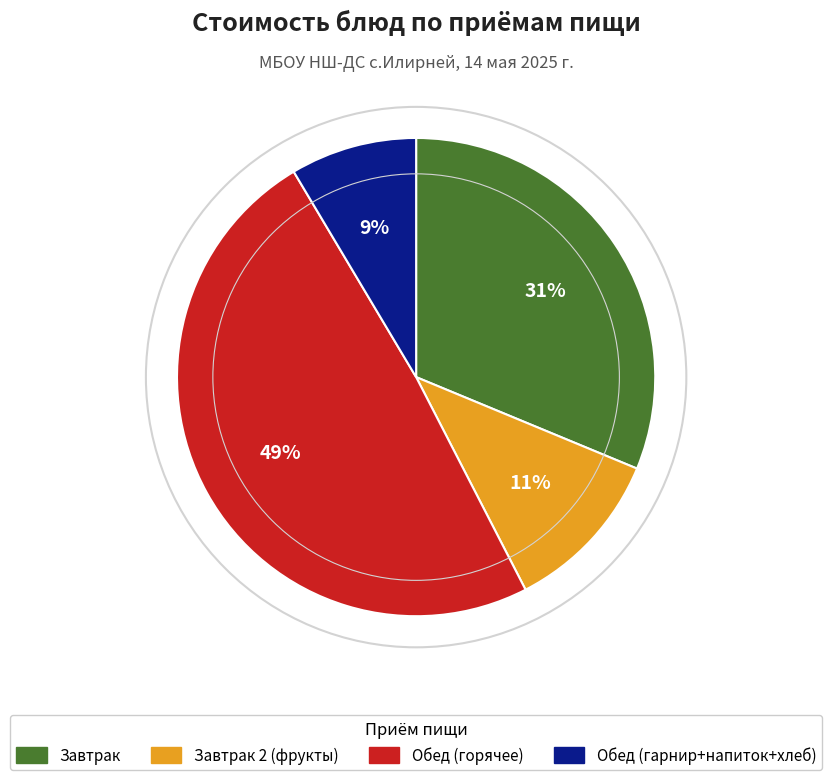

To the nearest percent, what is the average slice percentage?

25%